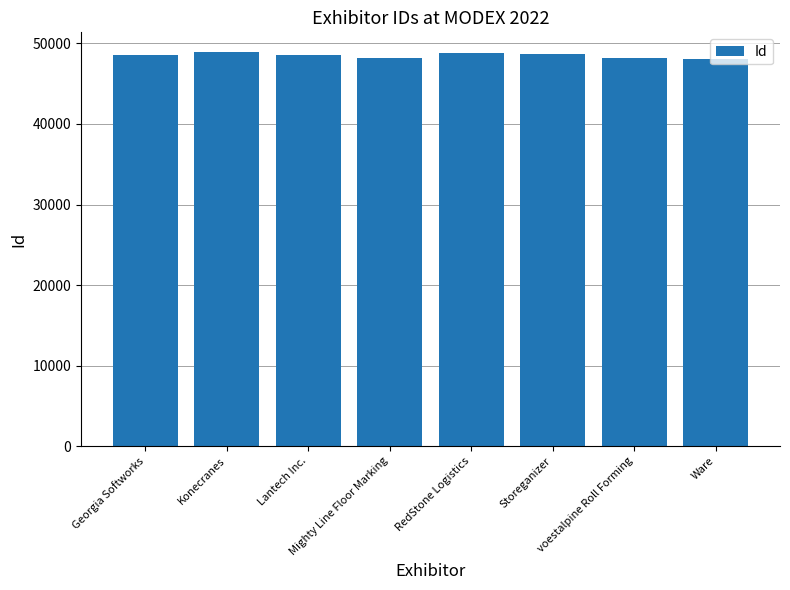

What is the minimum value shown in the chart?

48094